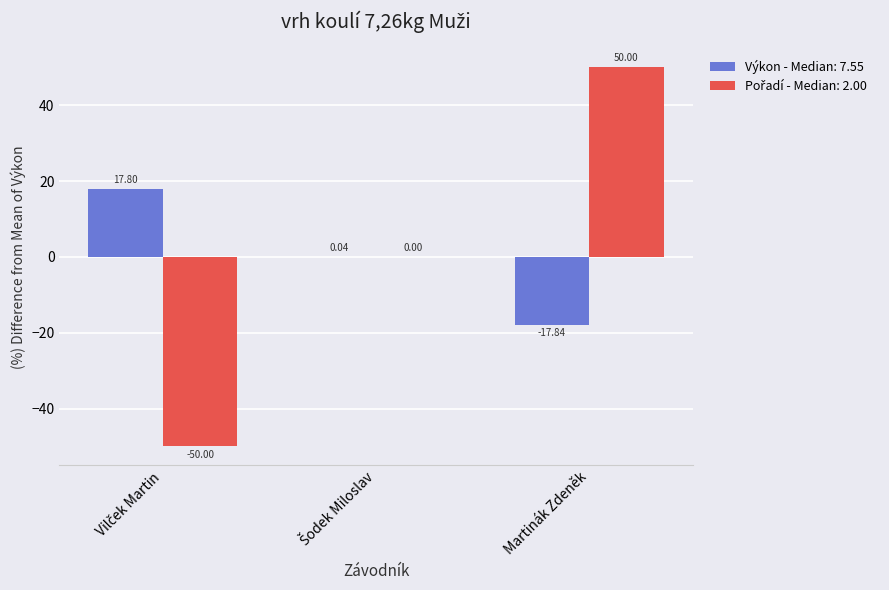

At which category is the sum across all series the highest?

Martinák Zdeněk